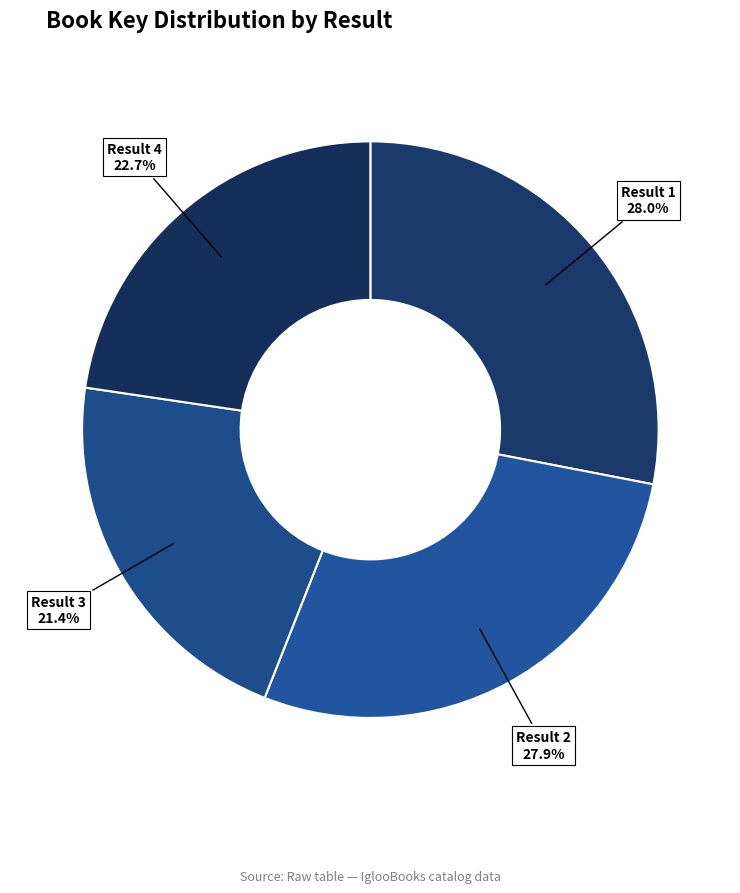

Is there a majority slice in this chart?

No